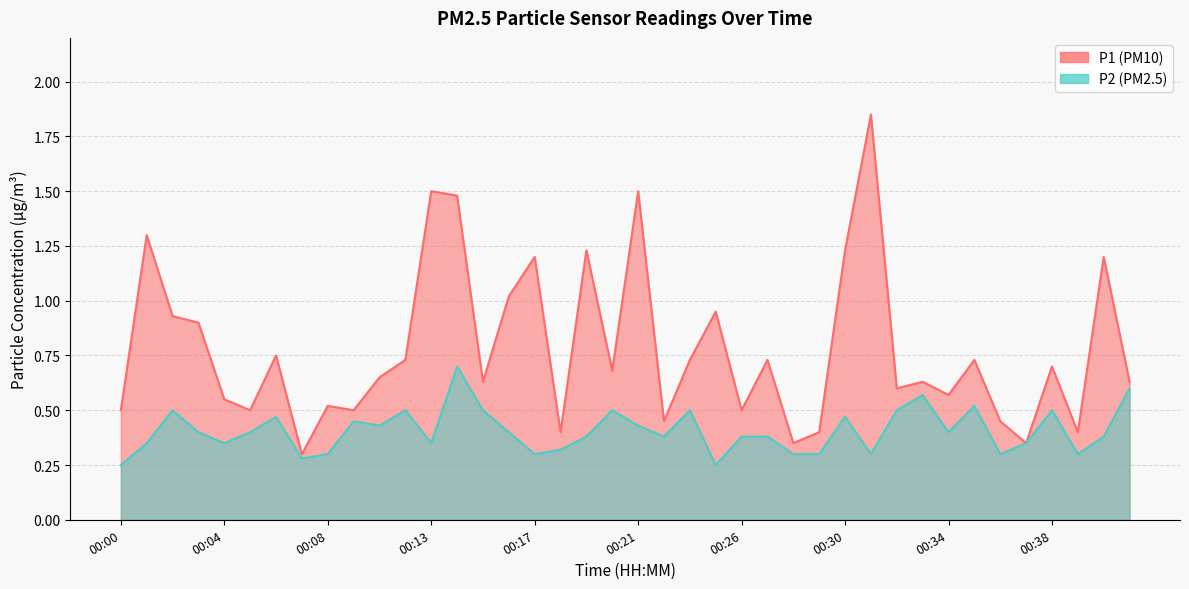

Does the chart display data point markers on the line(s)?

No